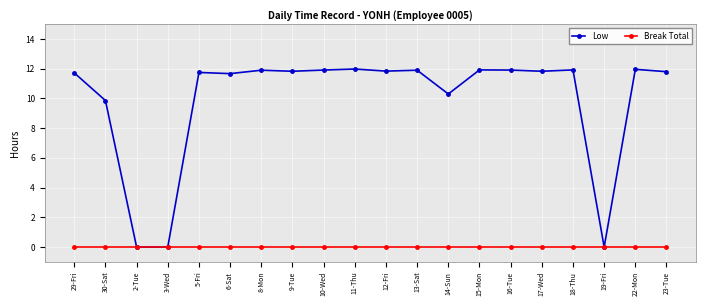

What value does the Low series have at 6-Sat?

11.7